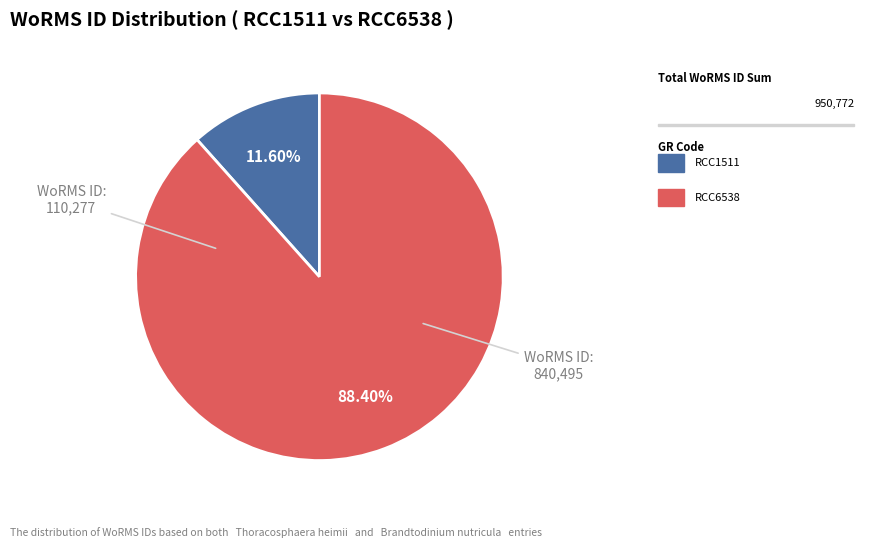

Is there any slice that represents more than half of the pie?

Yes